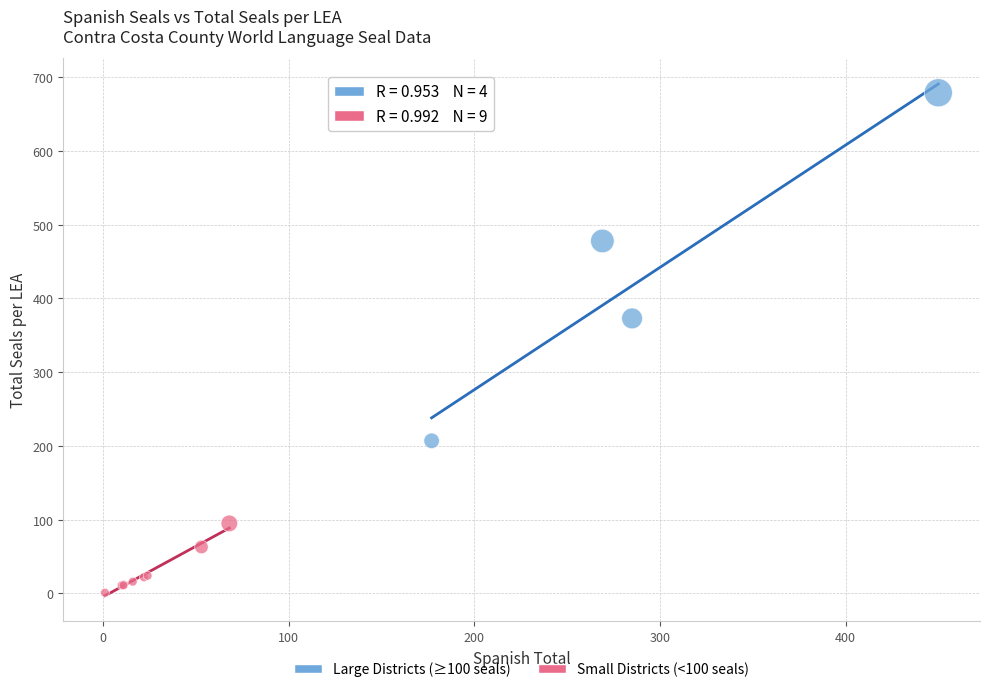

What are all the series names shown in the legend?

Large Districts (≥100 seals), Small Districts (<100 seals)